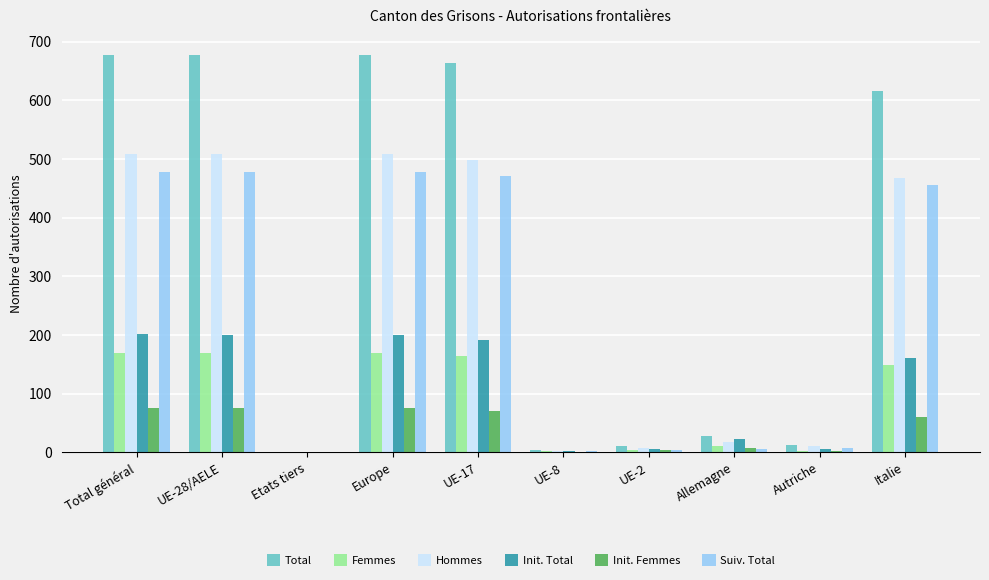

Are the bars grouped side by side (vs. stacked)?

Yes